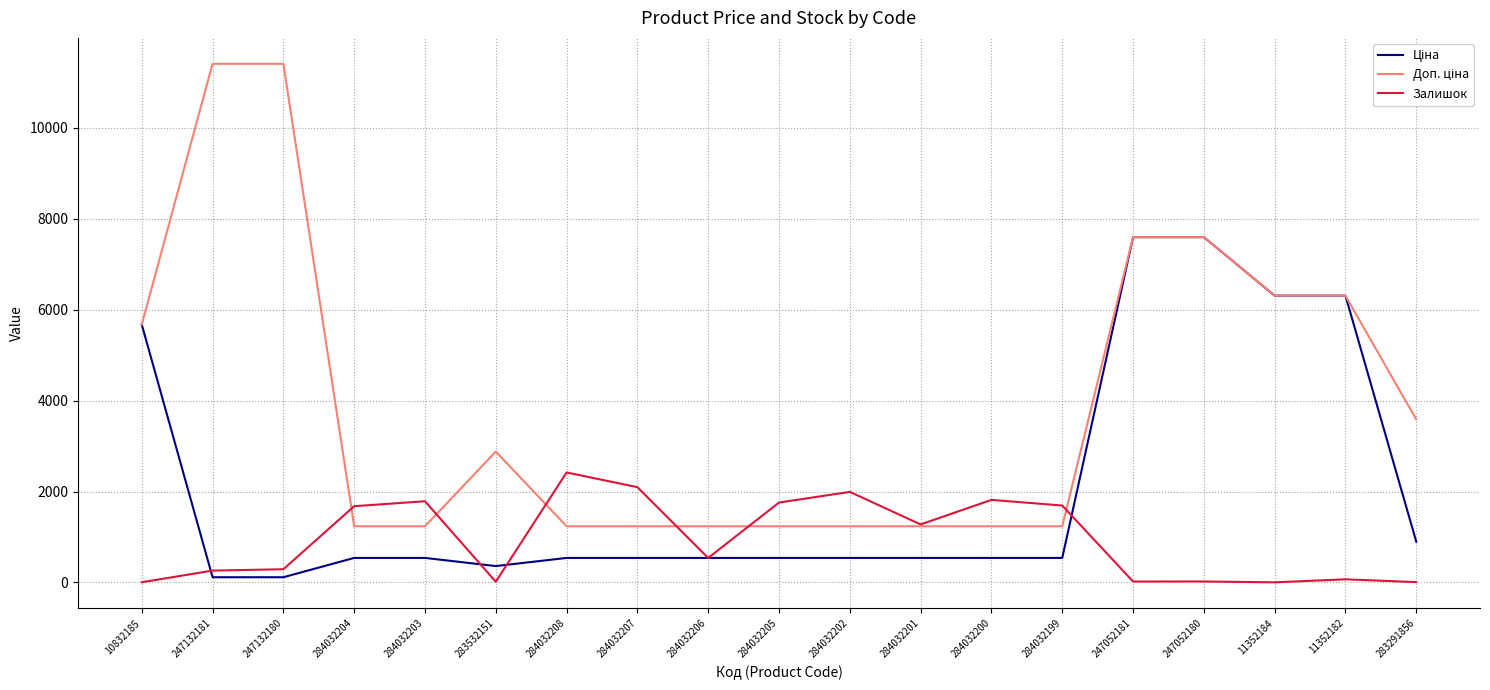

What is the total value across all series at 284032201?

3050.4